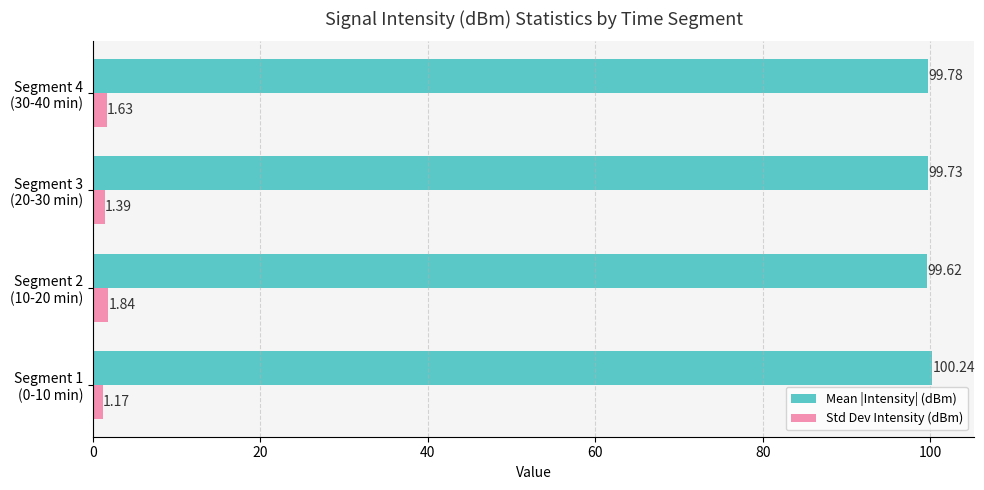

What is the maximum value for Mean |Intensity| (dBm)?

100.2